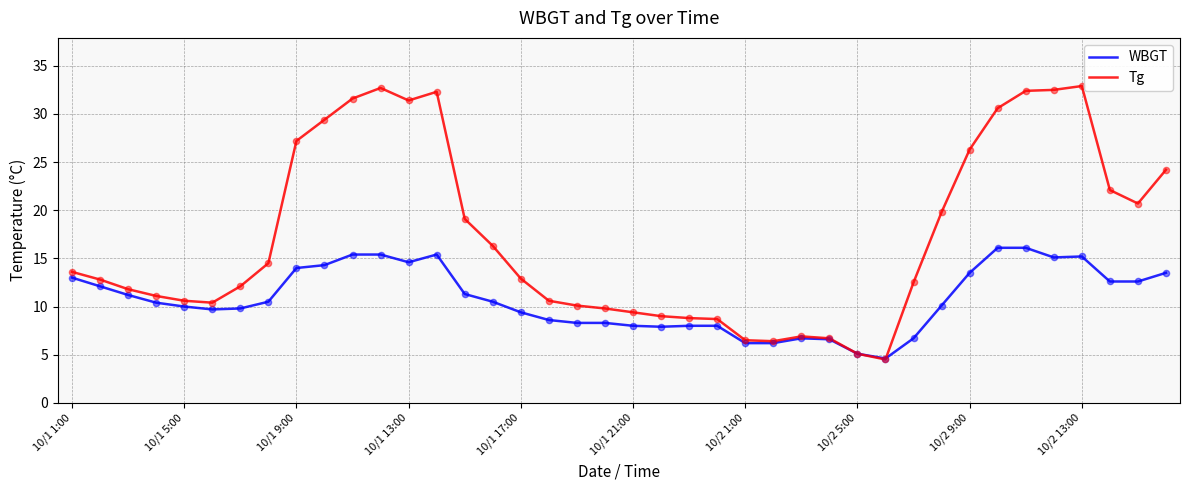

At how many categories does at least one series exceed 28?

9